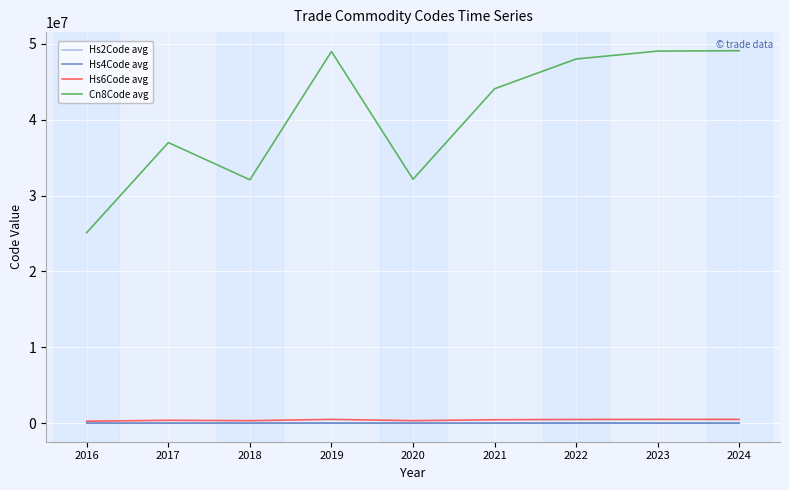

Which series changed the most between 2021 and 2022?

Cn8Code avg